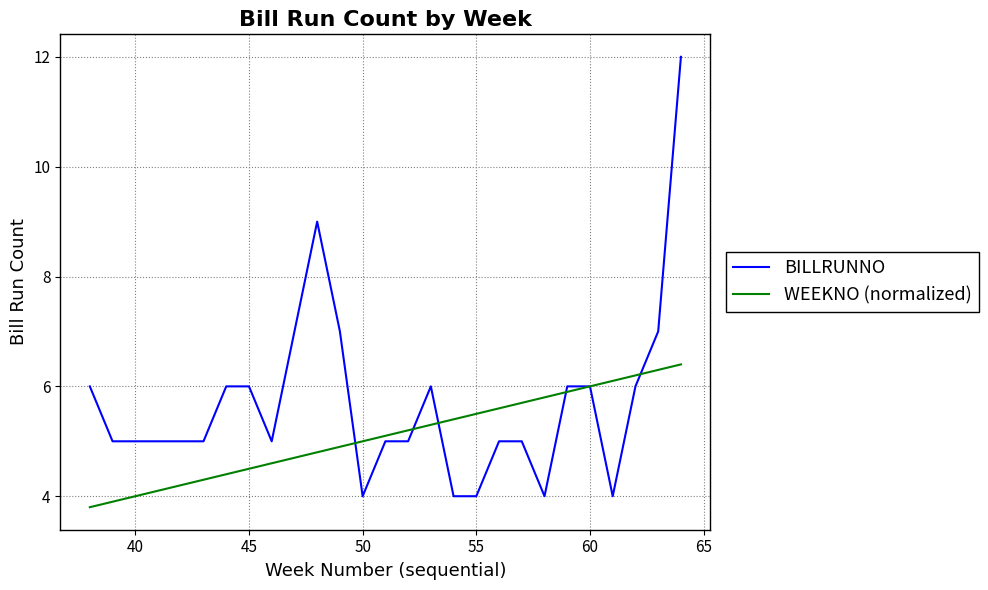

Which series has the largest range (max minus min)?

BILLRUNNO